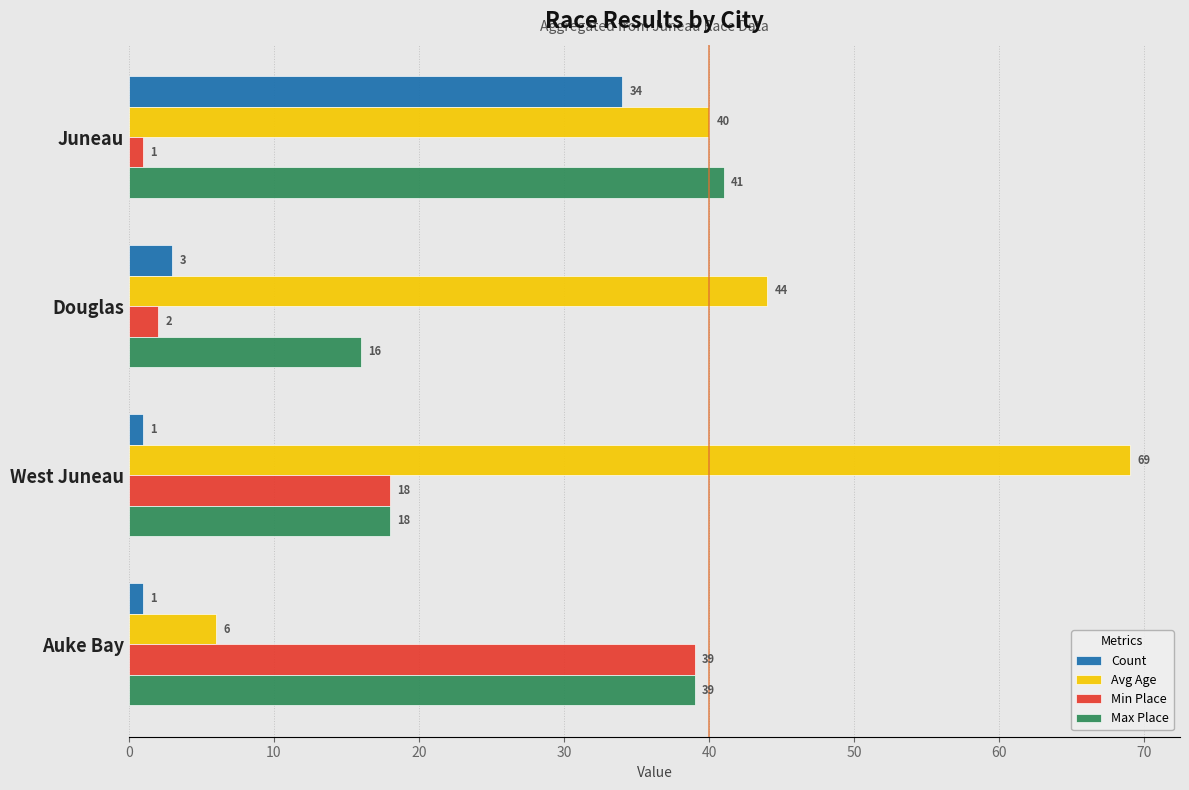

Where is Avg Age nearest to the value 37?

Juneau